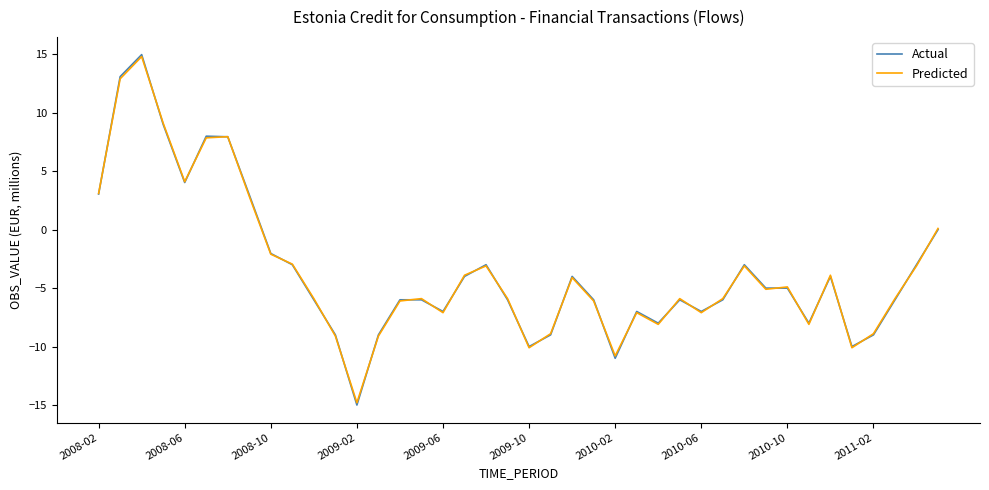

Count the number of data series in this chart.

2